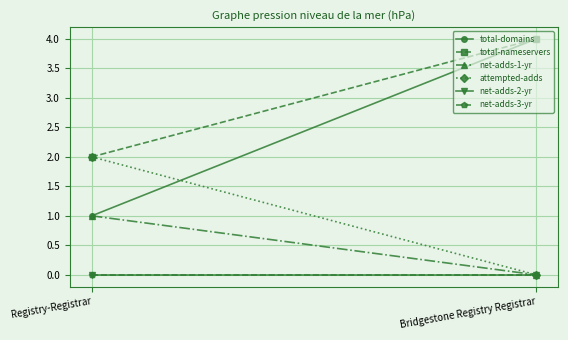

Reading left to right, extract all data points from this chart.

total-domains: 1	4
total-nameservers: 2	4
net-adds-1-yr: 1	0
attempted-adds: 2	0
net-adds-2-yr: 0	0
net-adds-3-yr: 0	0